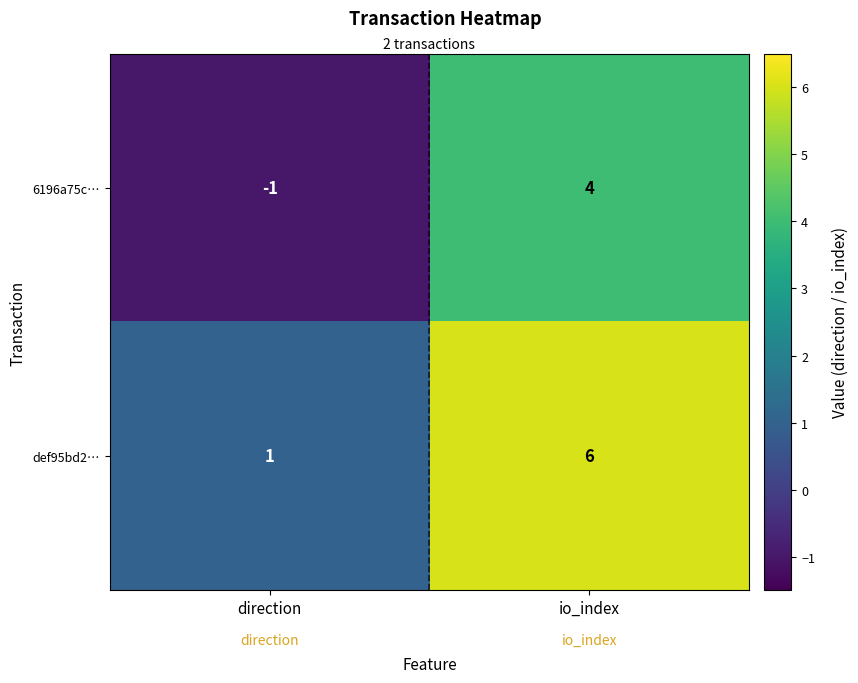

Where is def95bd2… nearest to the value 3?

direction